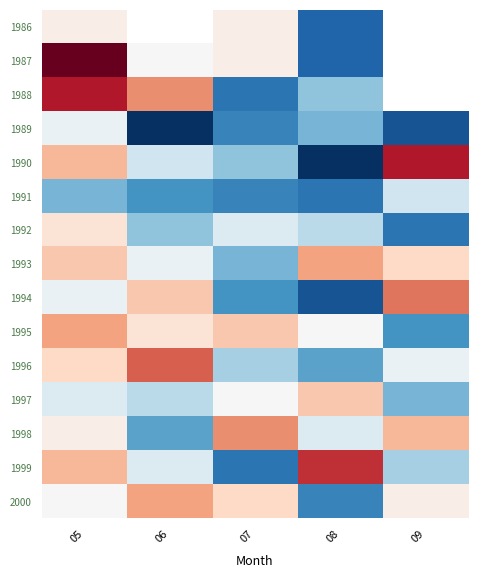

Rank the series by their maximum value, from lowest to highest.

1991, 1989, 1986, 1992, 1997, 1993, 1995, 2000, 1998, 1994, 1996, 1999, 1988, 1990, 1987